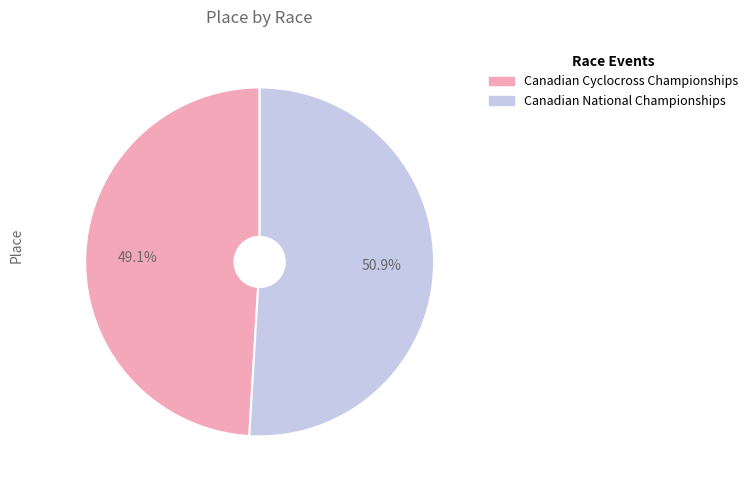

To the nearest percent, what portion does Canadian Cyclocross Championships represent?

49%